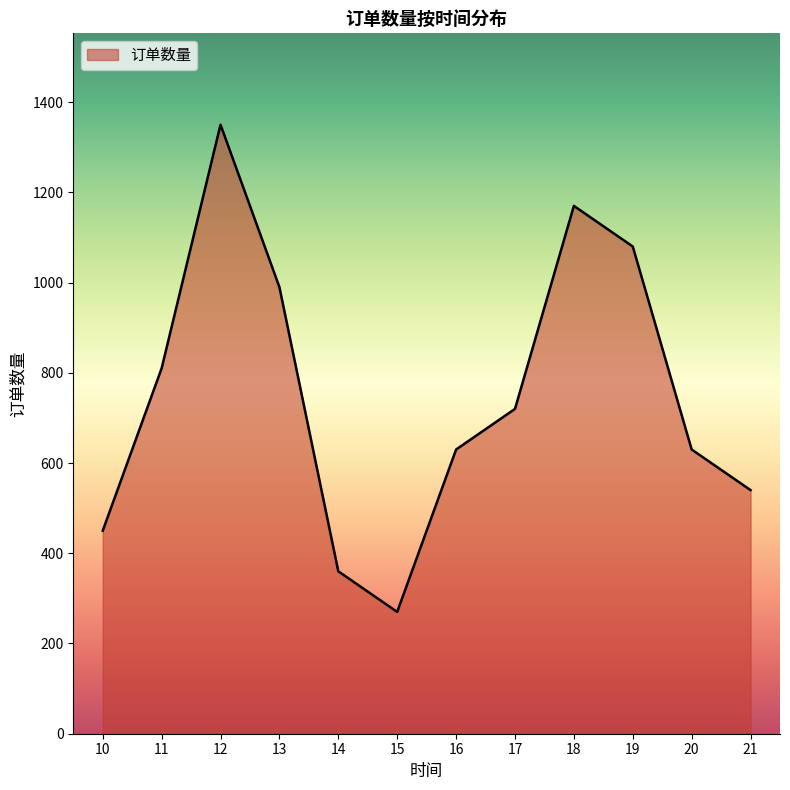

True or false: there are more than 2 points higher than both neighbors.

False